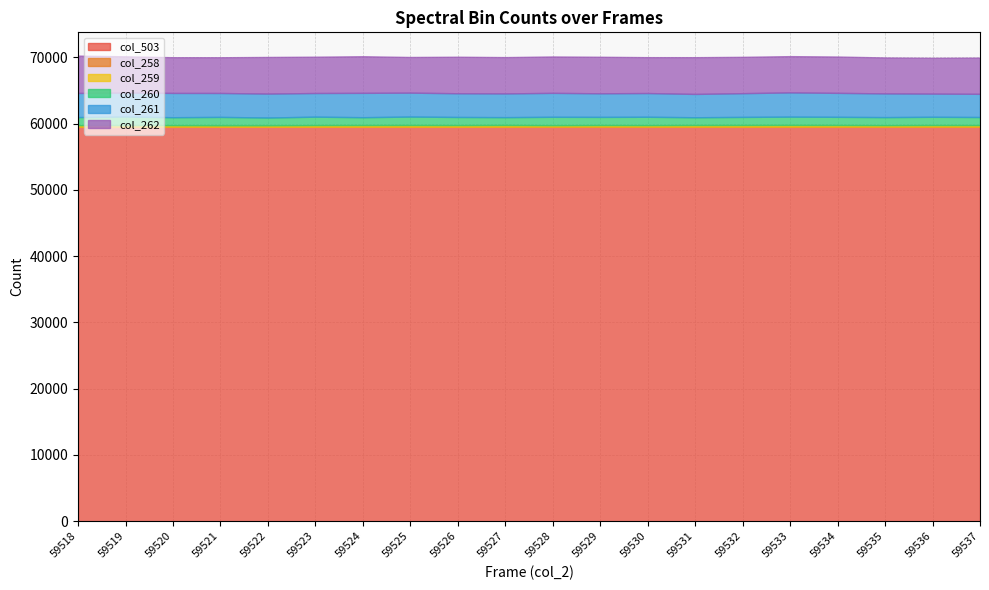

Which category has the lowest value in the col_261 series?

59537